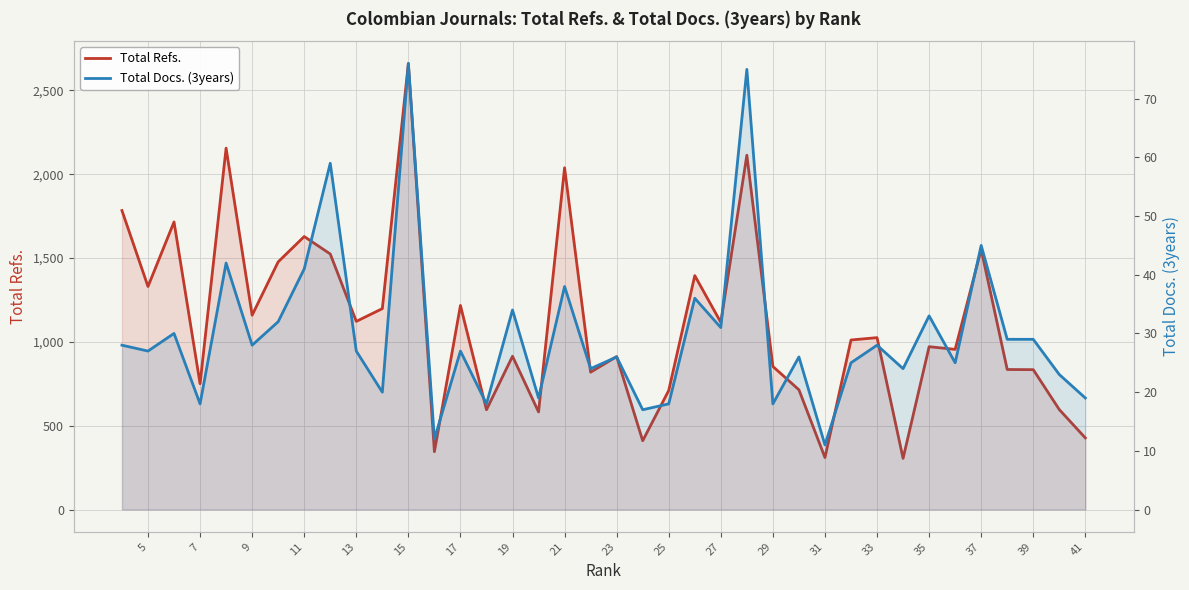

What is the sum of all Total Refs. values?

42054